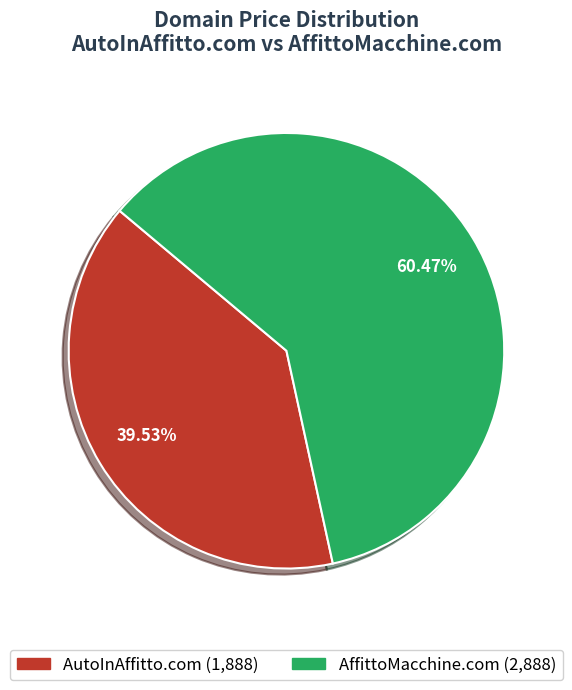

Do AffittoMacchine.com and AutoInAffitto.com together represent more than half of the pie?

Yes